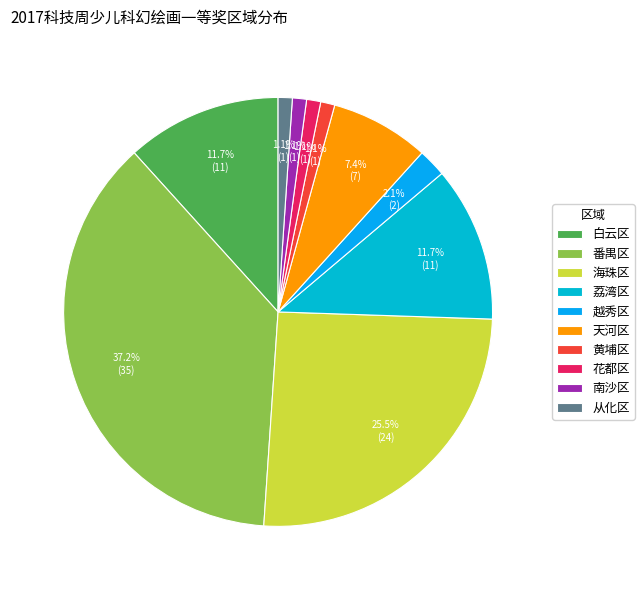

How many segments does this pie chart have?

10